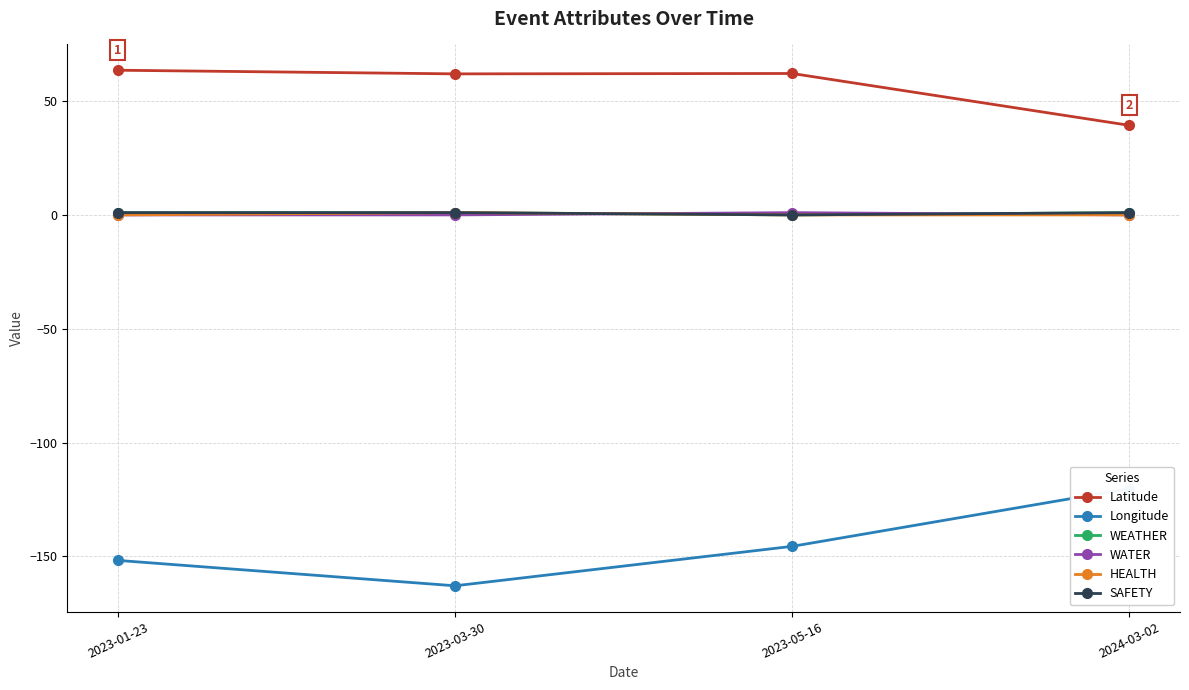

What position from the right is 2023-05-16?

2